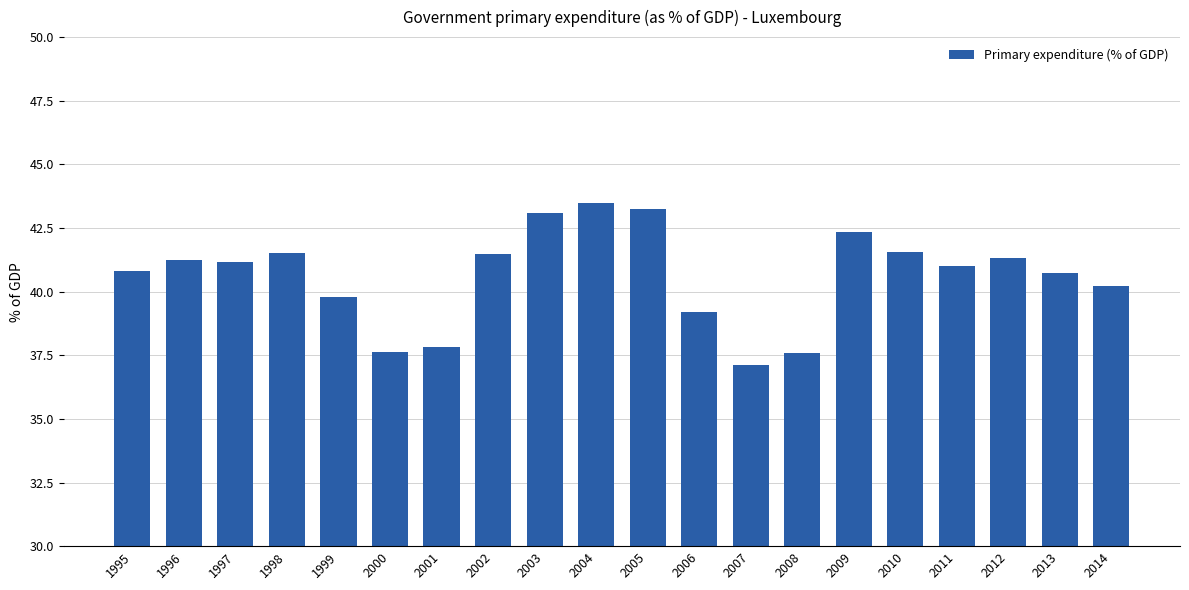

What is the change in value from 2007 to 2014?

+3.1